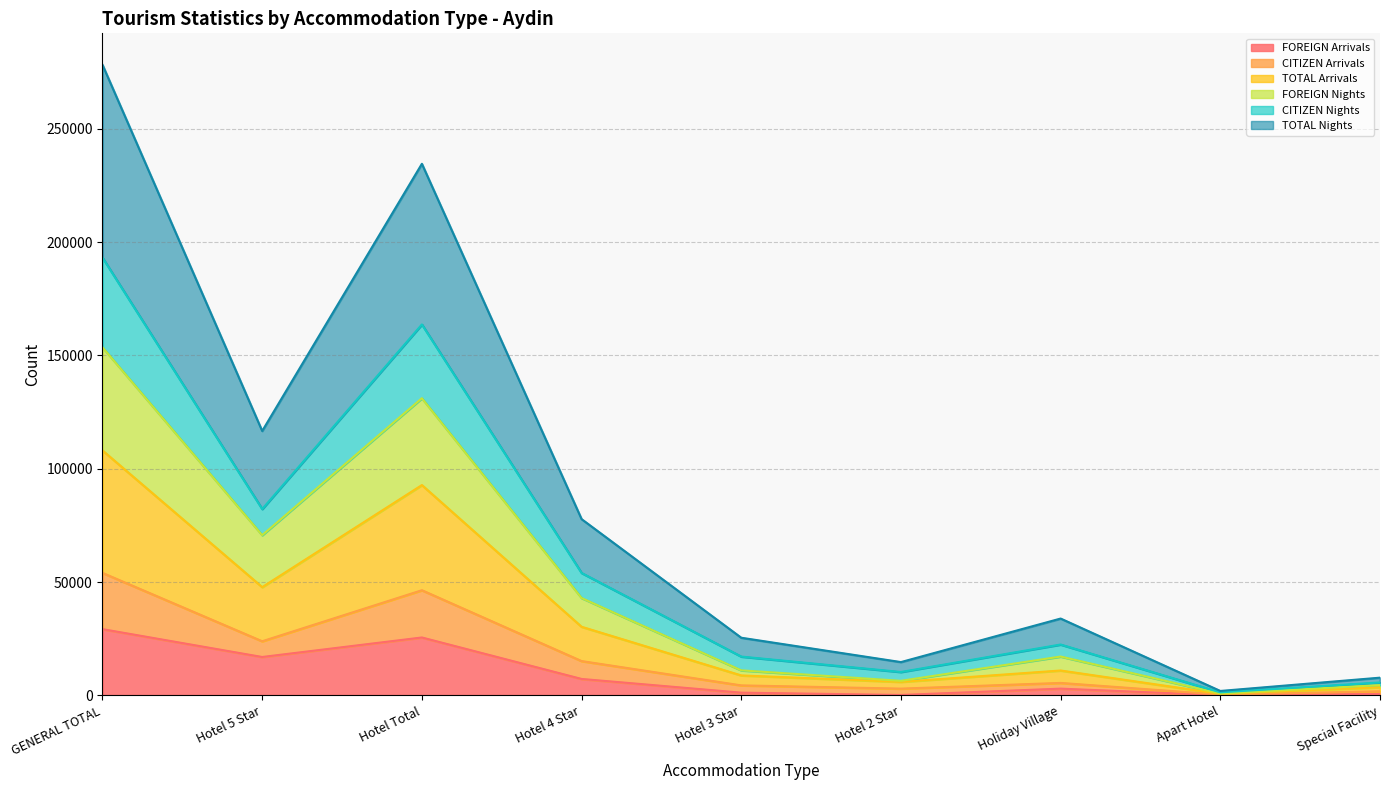

What is the highest value of the FOREIGN Arrivals series?

29222